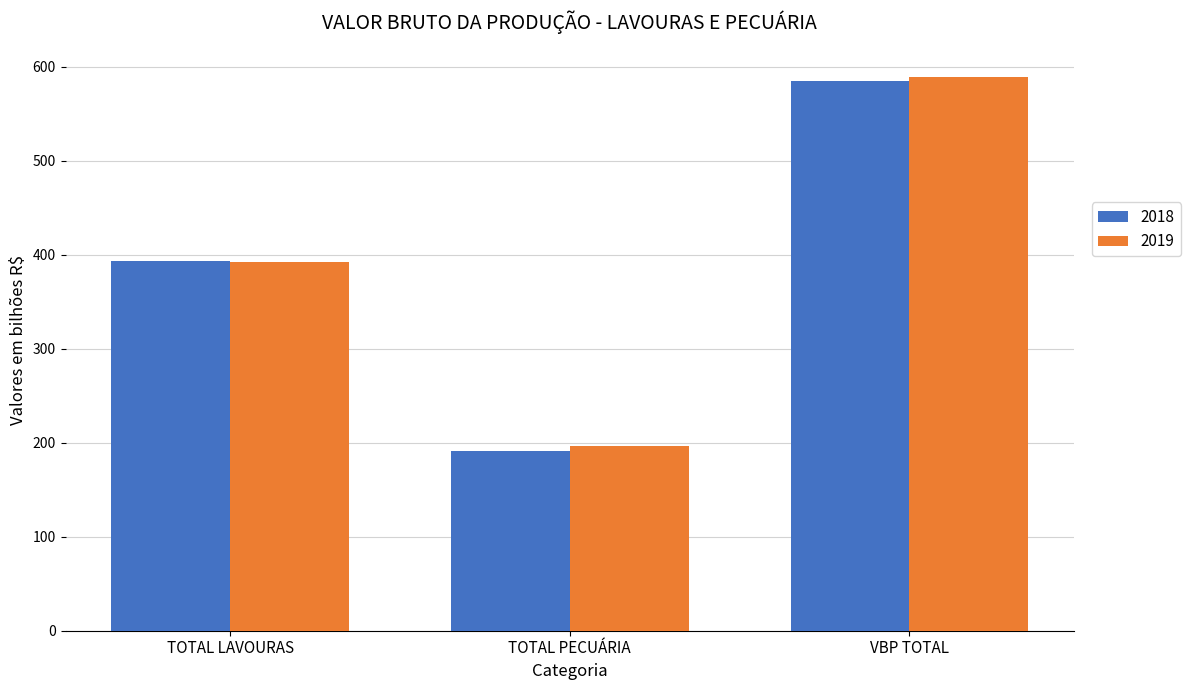

Reading left to right, extract all data points from this chart.

2018: TOTAL LAVOURAS=392.9	TOTAL PECUÁRIA=191.4	VBP TOTAL=584.3
2019: TOTAL LAVOURAS=392.4	TOTAL PECUÁRIA=196.4	VBP TOTAL=588.8